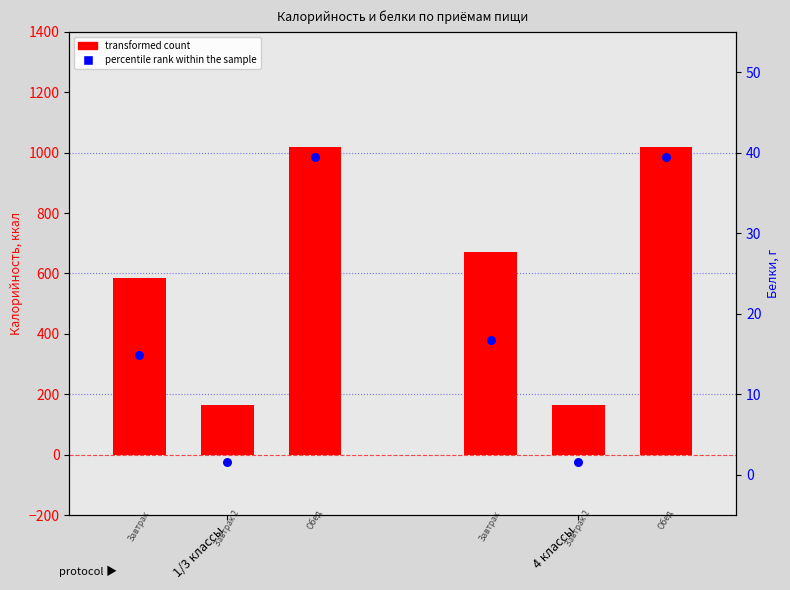

What are all the series names shown in the legend?

transformed count, percentile rank within the sample